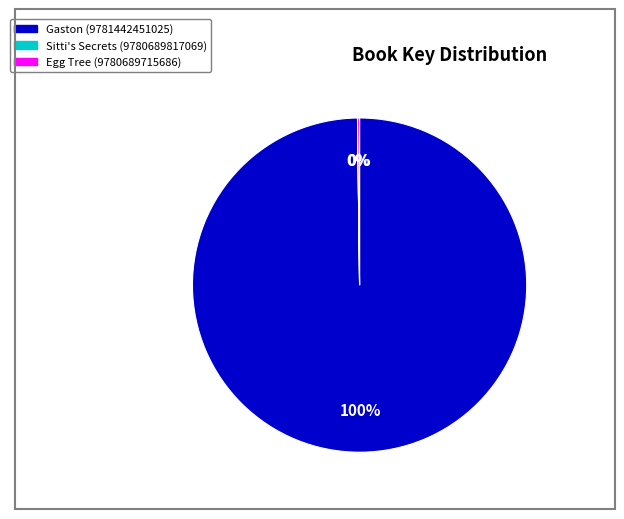

Does any single category account for the majority?

Yes